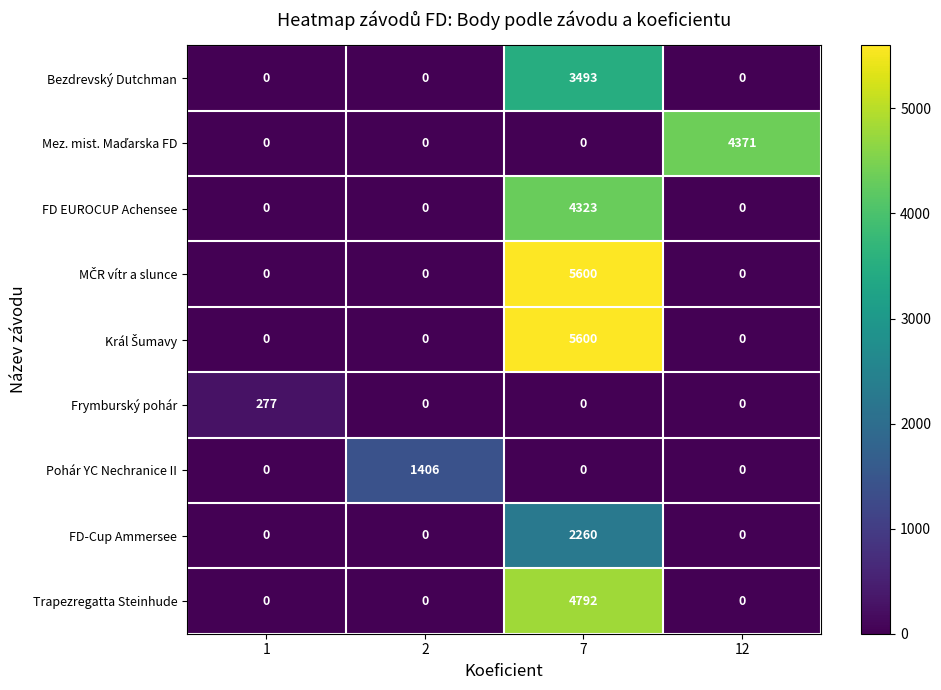

The value of Bezdrevský Dutchman at 1 is 0. True or false?

True